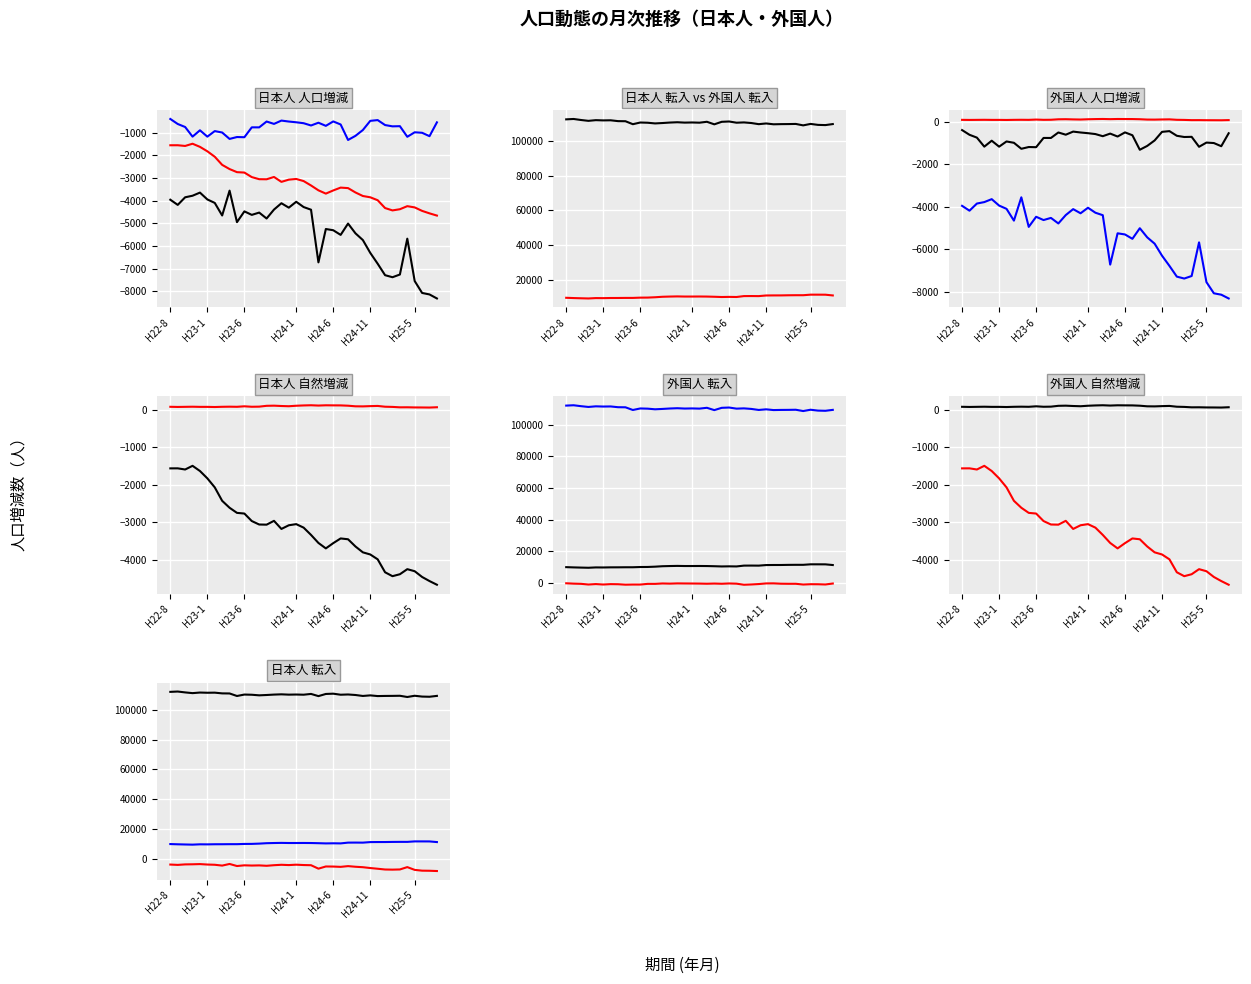

The value of 日本人_人口増減 at H23-1 is -4190. True or false?

True